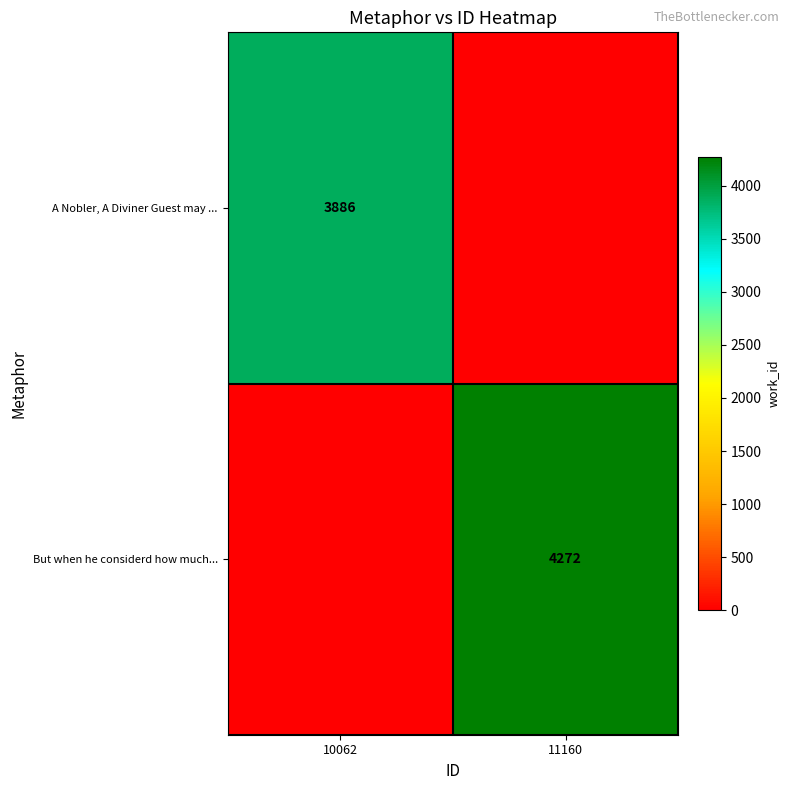

The But when he considerd how much... series shows 1604 at 11160. True or false?

False